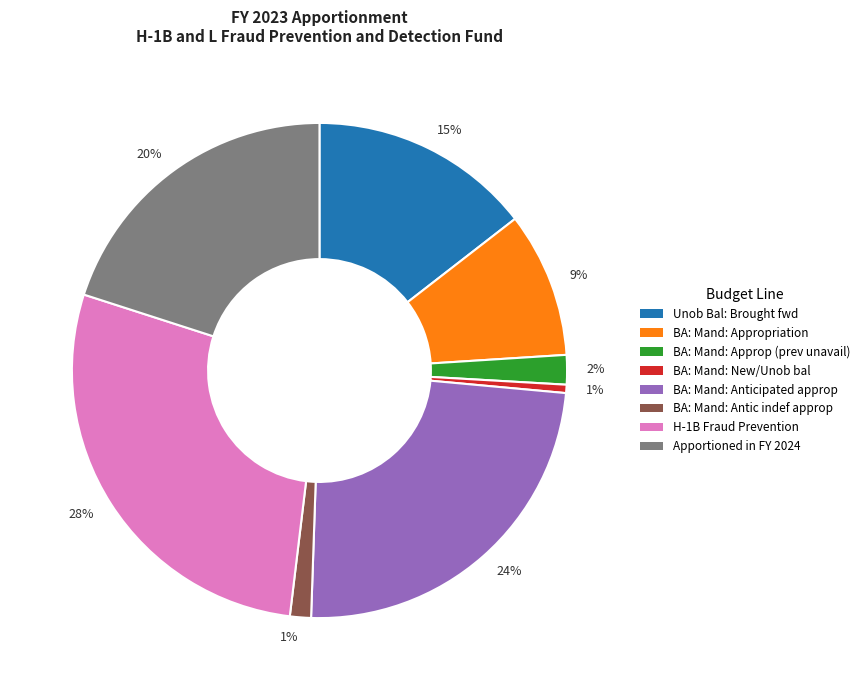

To the nearest percent, what is the difference between the BA: Mand: Approp (prev unavail) and BA: Mand: New/Unob bal slice percentages?

1%